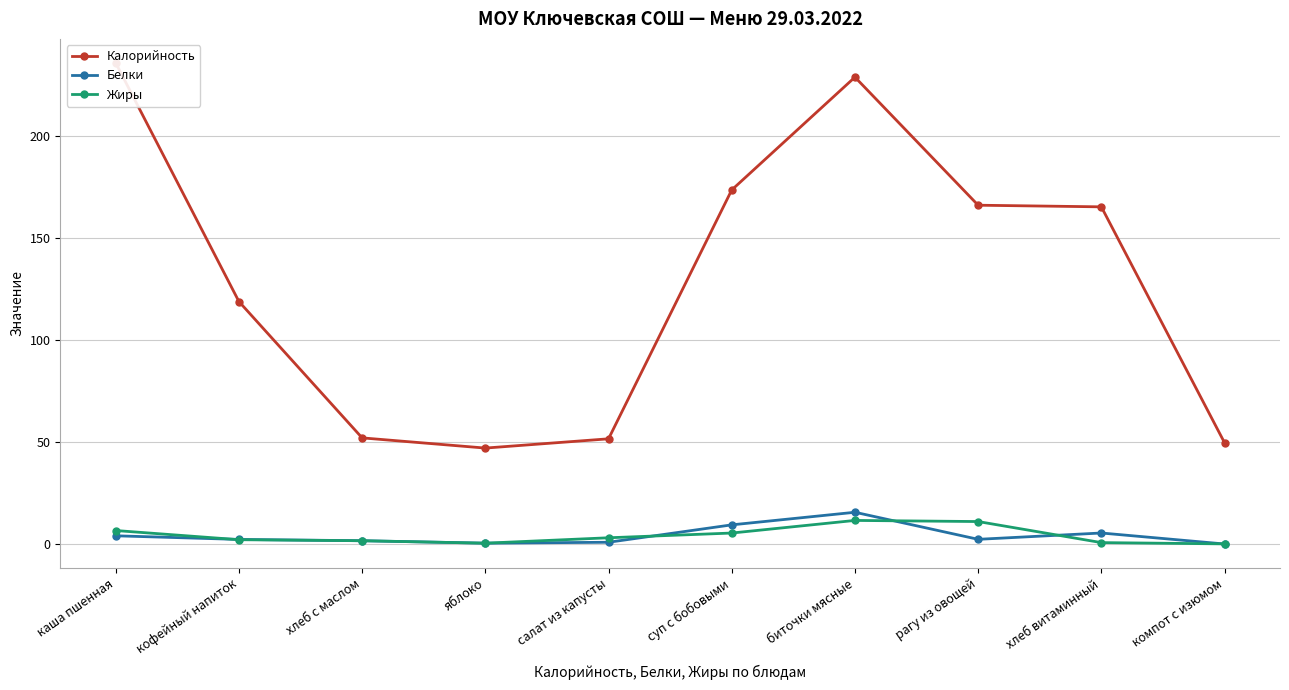

True or false: Жиры and Калорийность cross at least once.

False